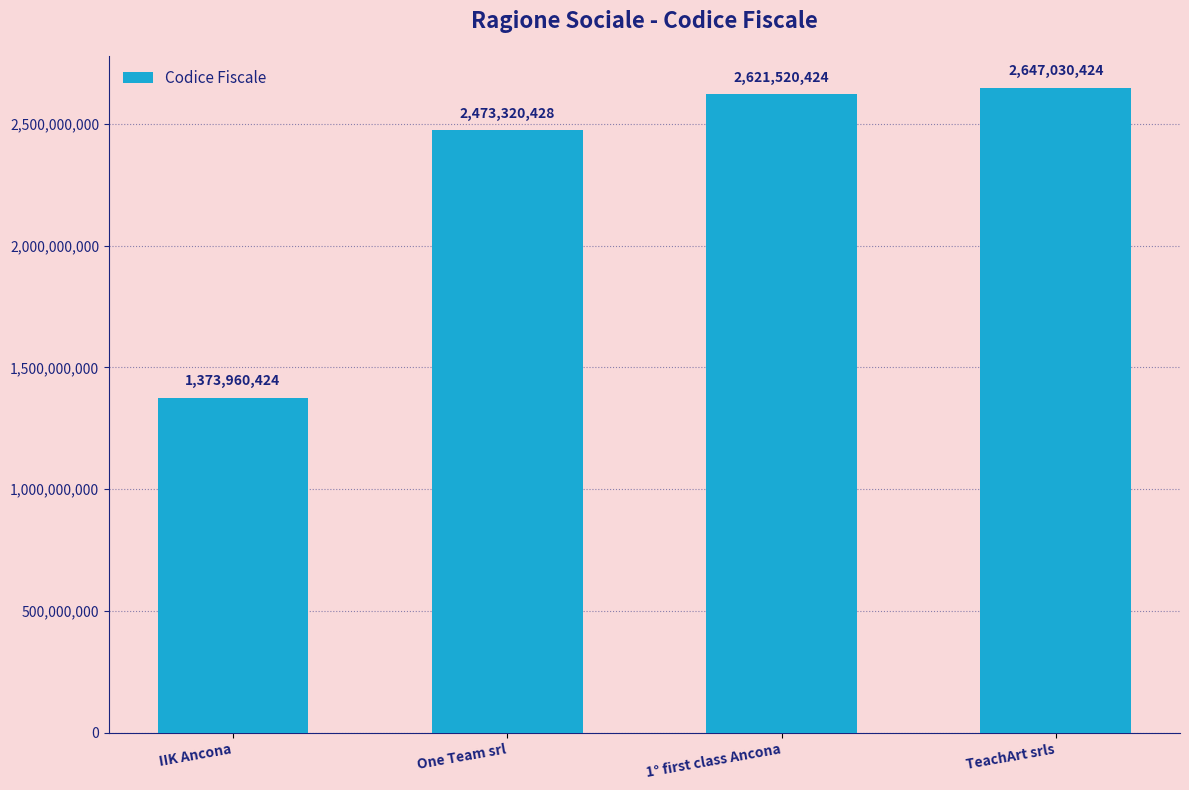

Approximately how many times larger is the value at TeachArt srls compared to 1° first class Ancona?

1.0